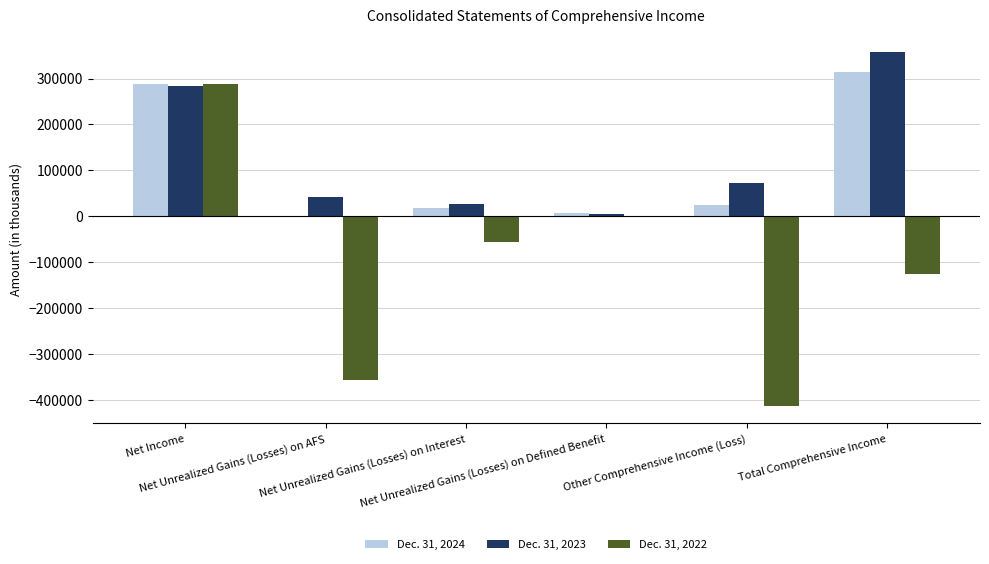

What is the maximum value shown in the chart?

357476